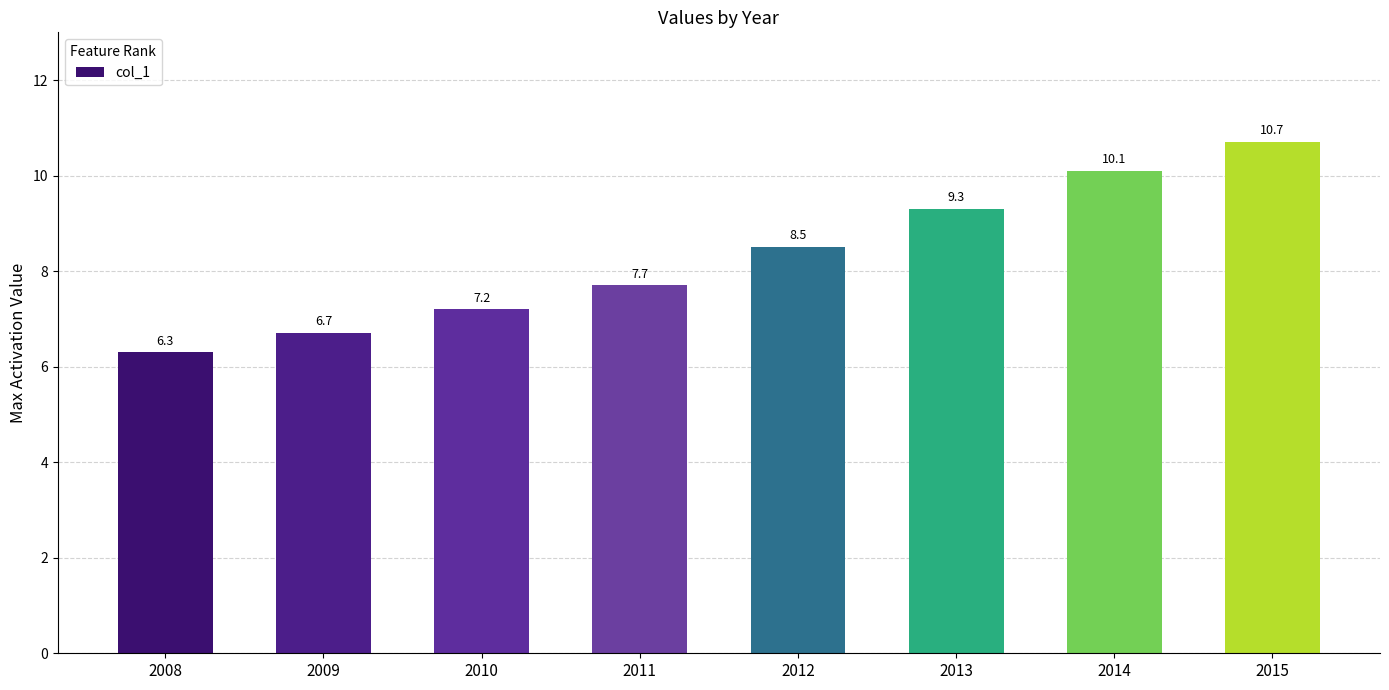

What is the difference between the values at 2009 and 2012?

1.8